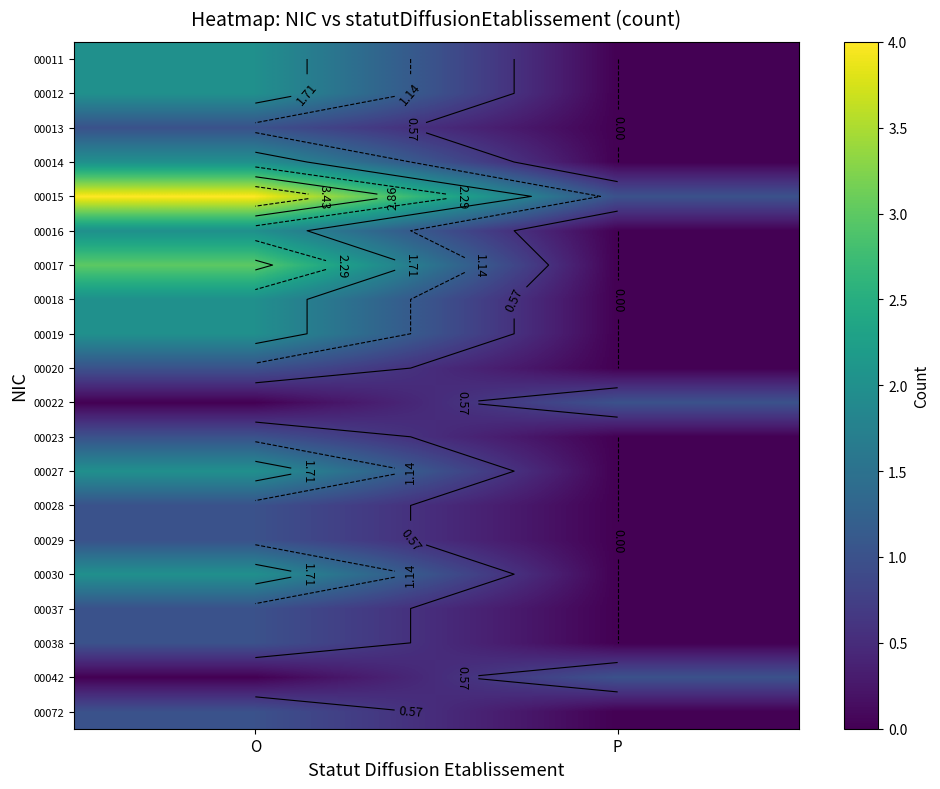

The value of 00011 at P is 0. True or false?

True